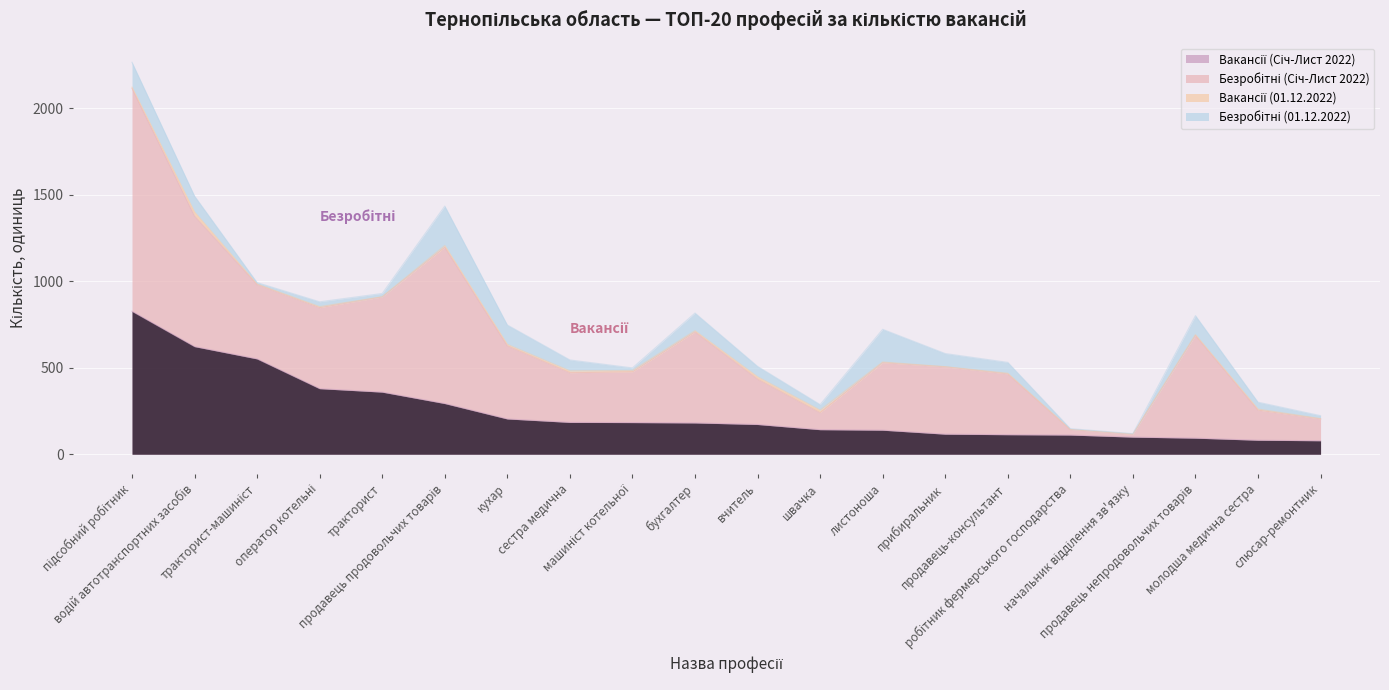

What is the total value across all series at кухар?

747